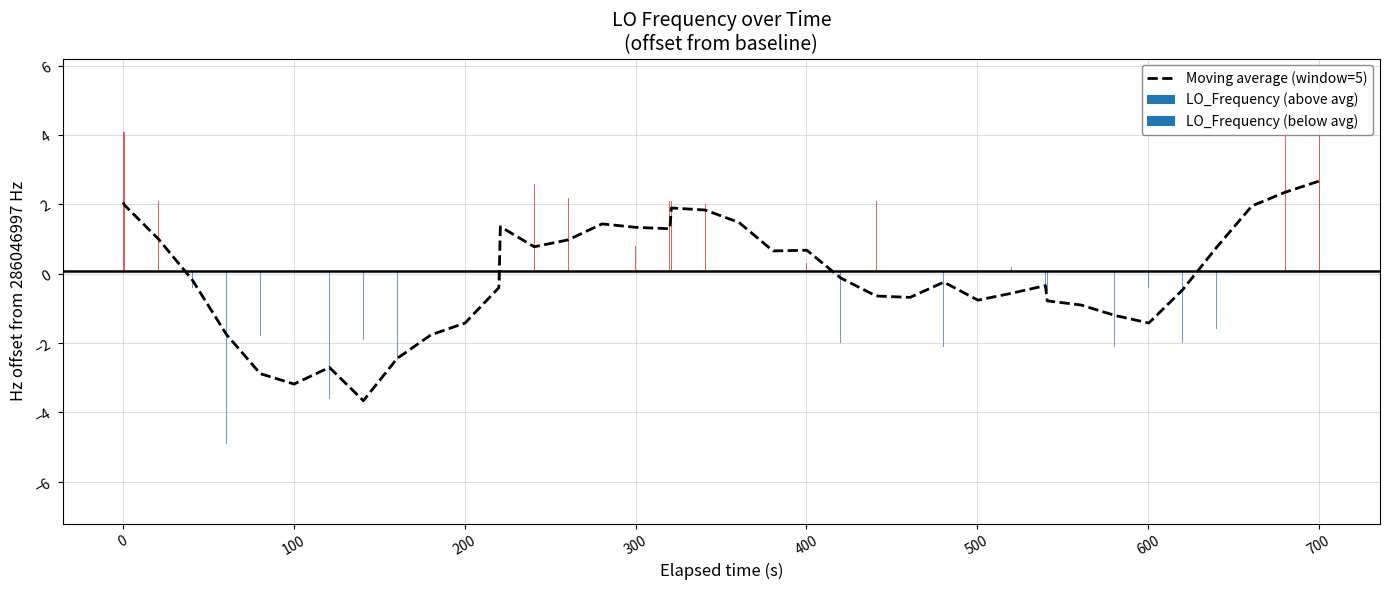

What is the difference between the second highest and minimum values?

6.0